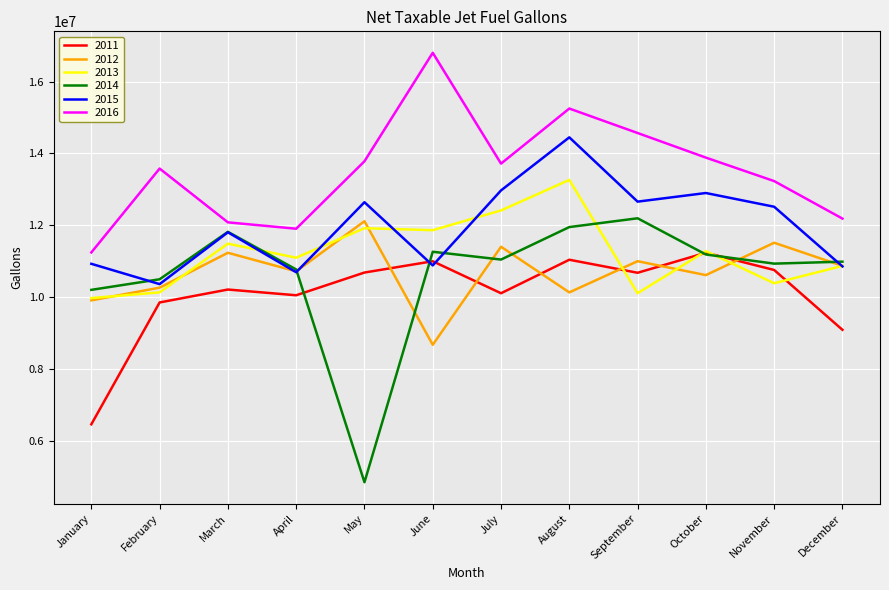

Count the number of data series in this chart.

6